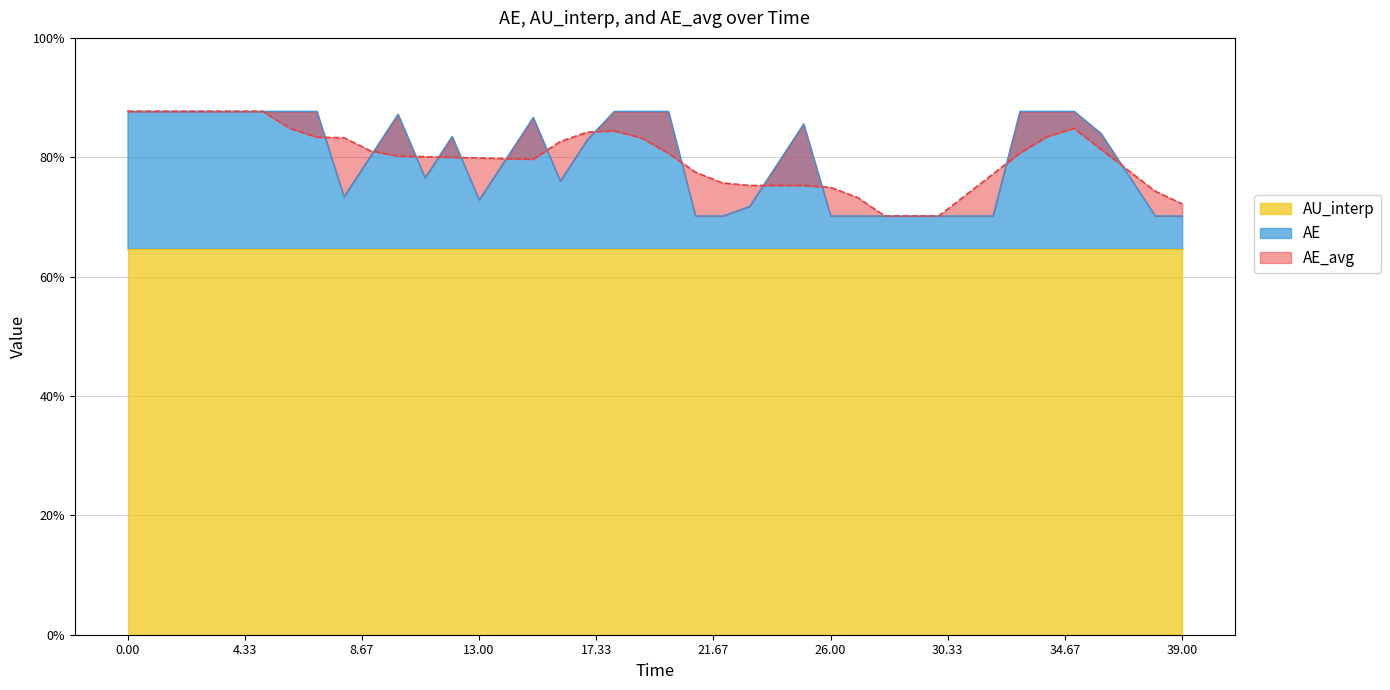

Between 6.0 and 37.0, which series saw the biggest shift?

AE